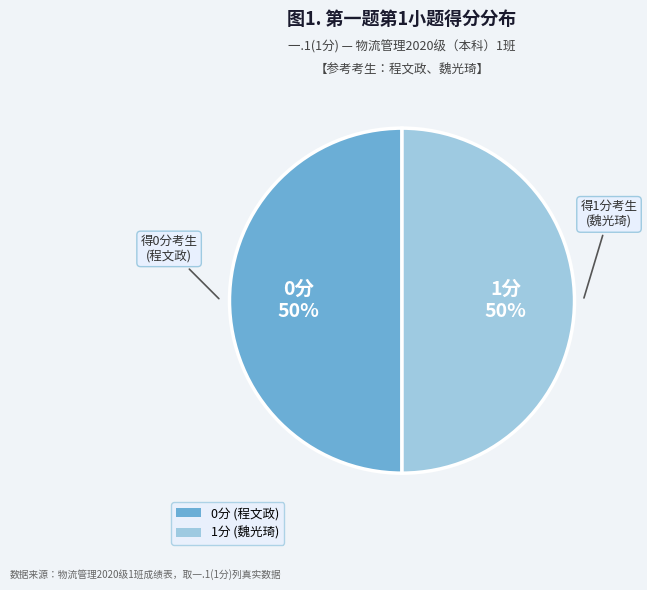

To the nearest percent, what is the average slice percentage?

50%